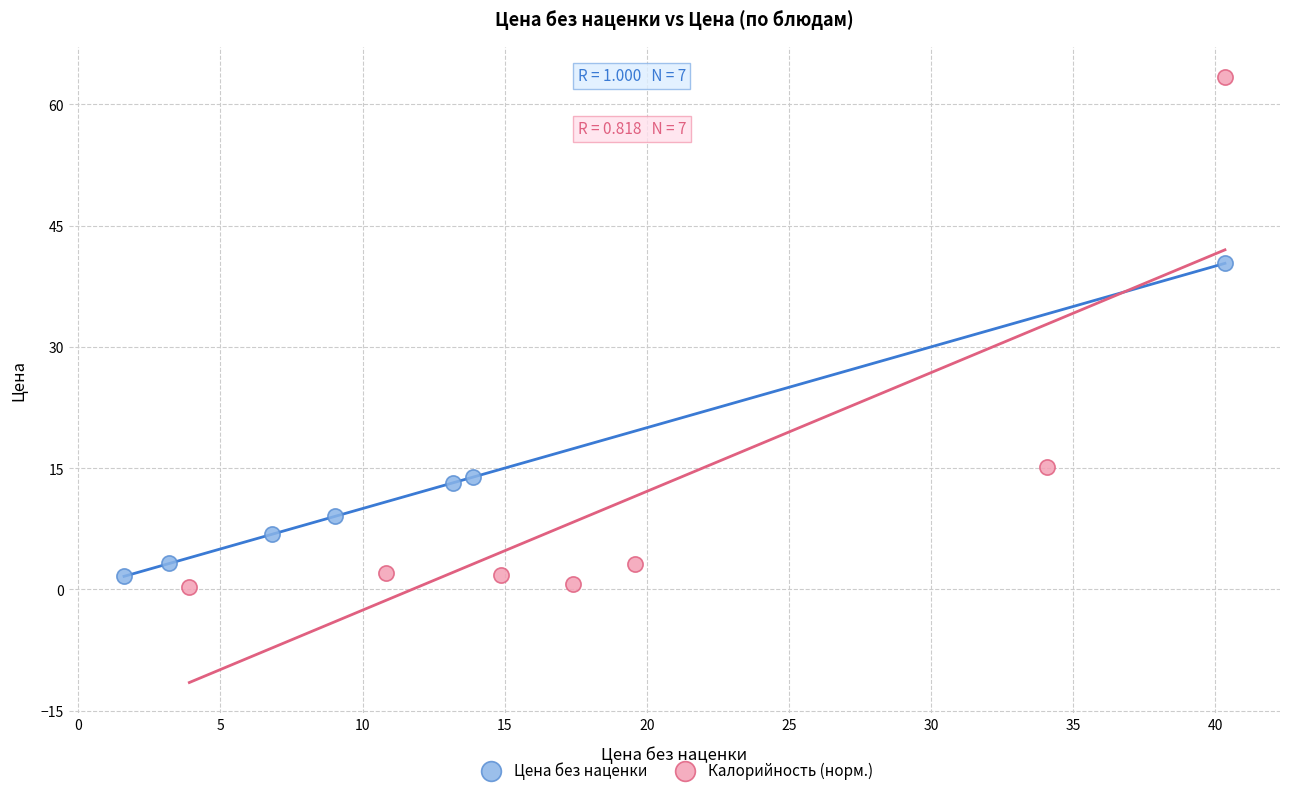

Which series has the largest Y range (max minus min)?

Калорийность (норм.)